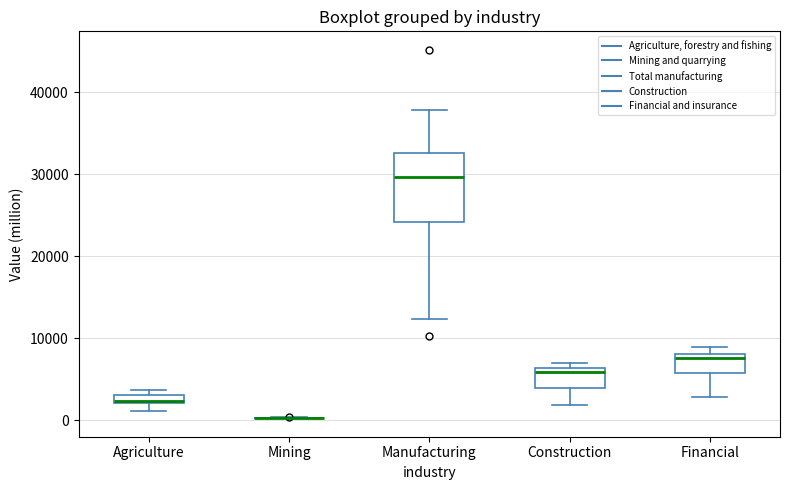

Where is the upper edge of the box for Financial on the y-axis? The values are not printed on the chart, so give them approximately, as read against the axis.

8000